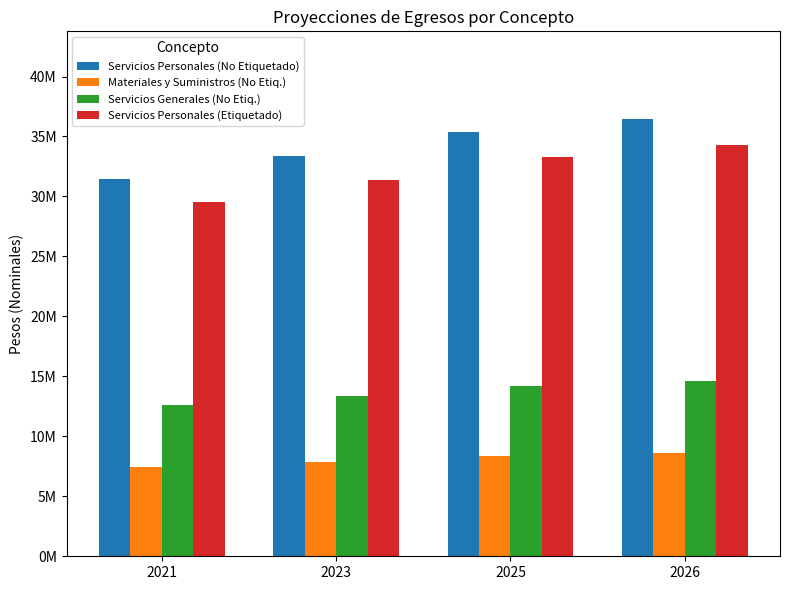

The Servicios Personales (No Etiquetado) series shows 20424446.6 at 2023. True or false?

False